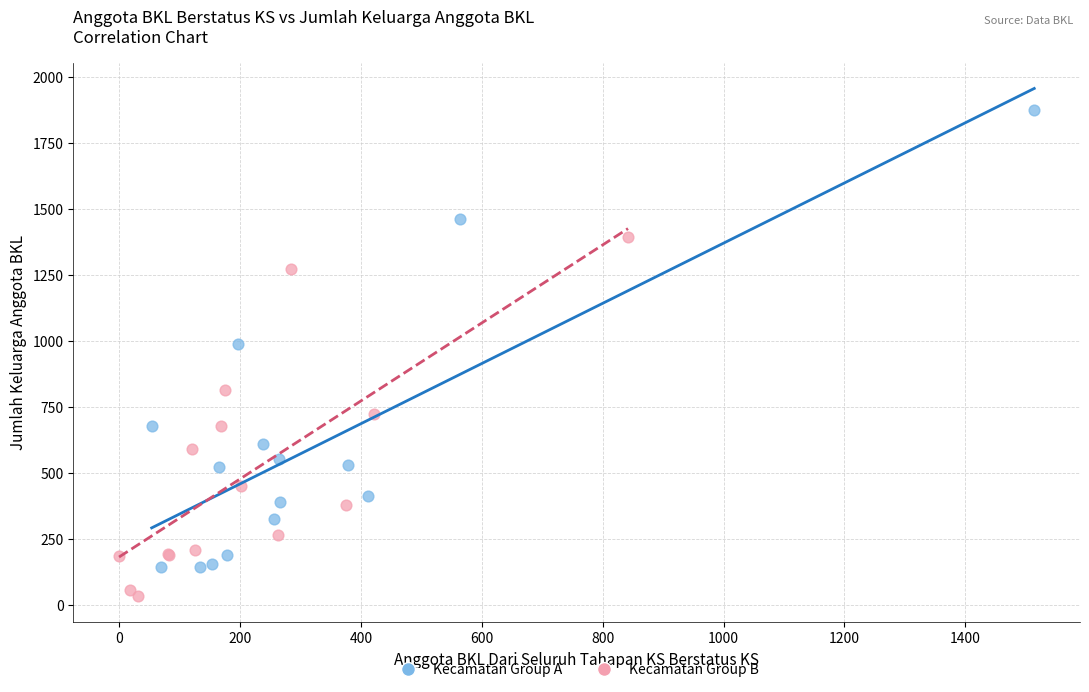

Which series has the widest spread of Y values?

Kecamatan Group A